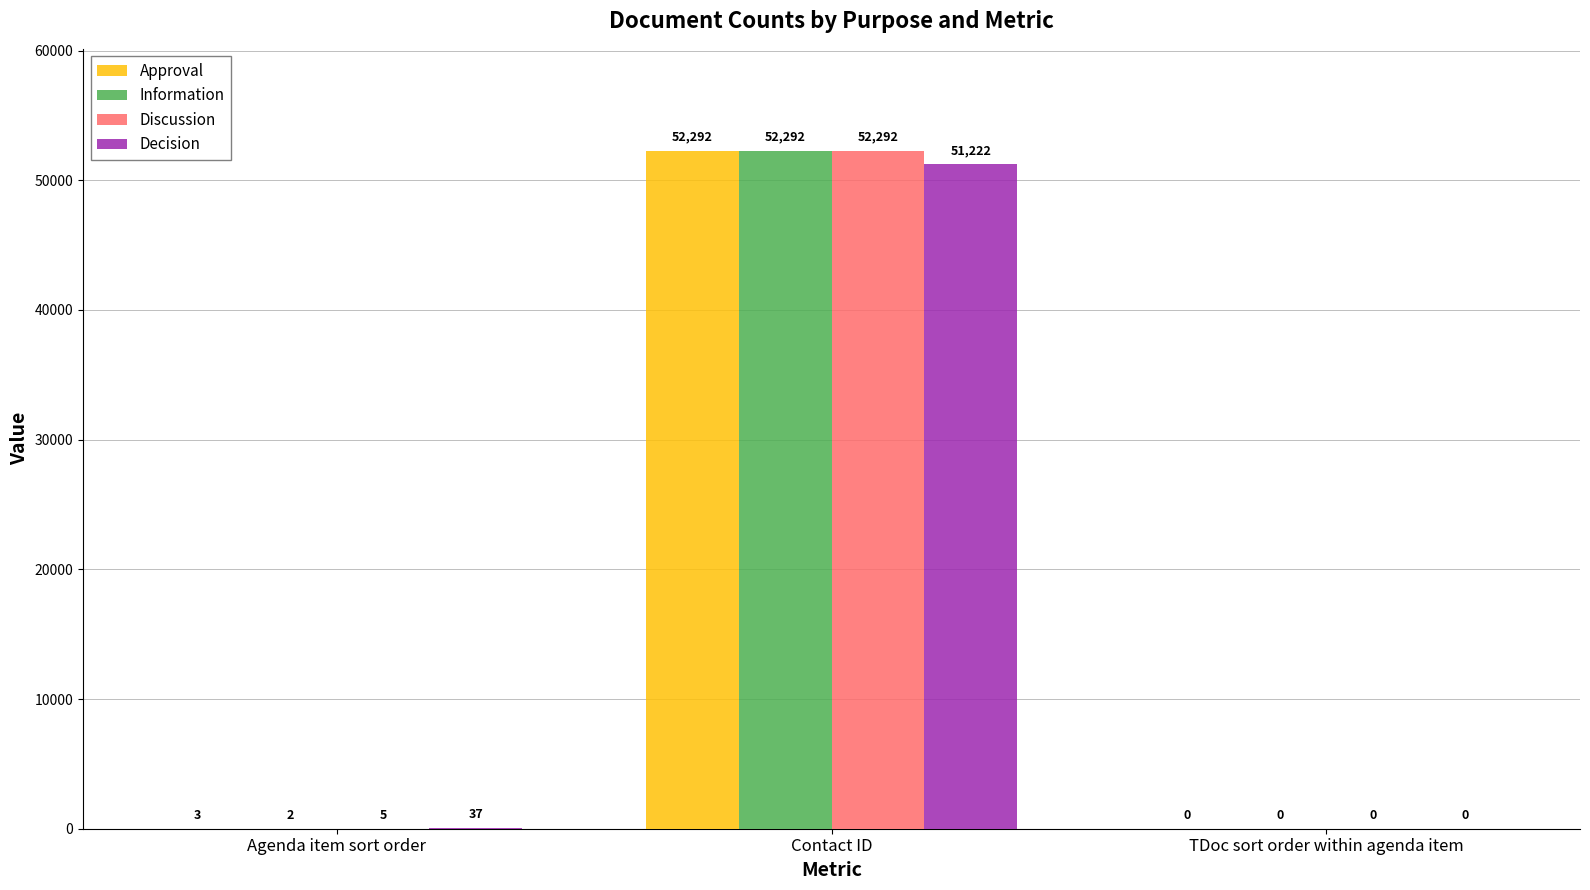

Where is Decision nearest to the value 25611?

Agenda item sort order